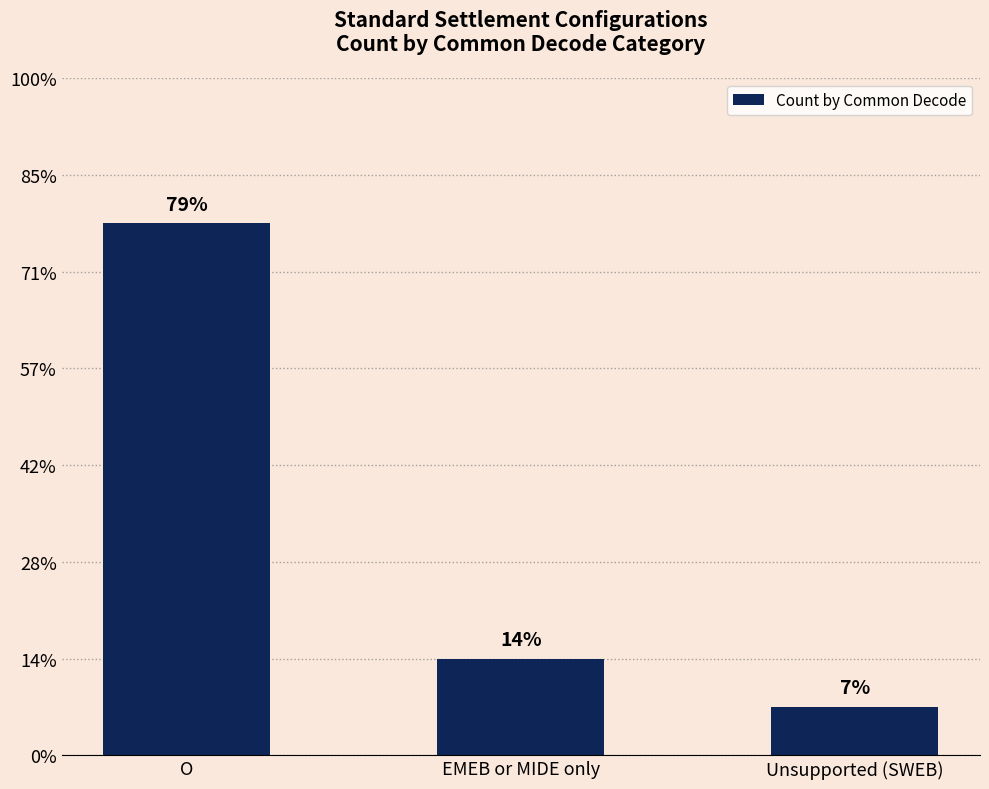

Does the chart contain any negative values?

No